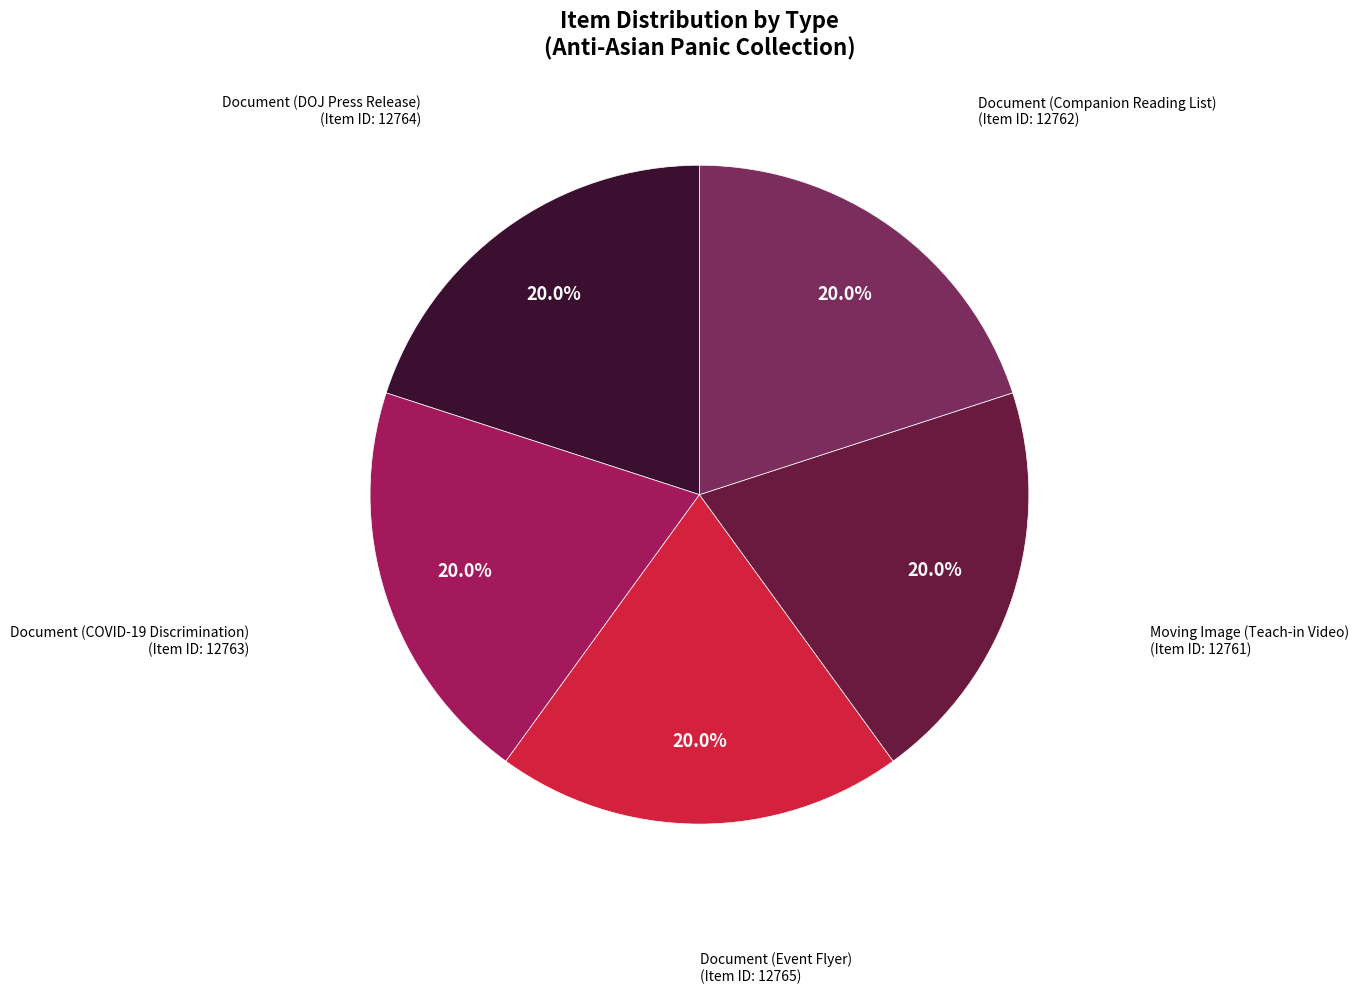

Does any single category account for the majority?

No